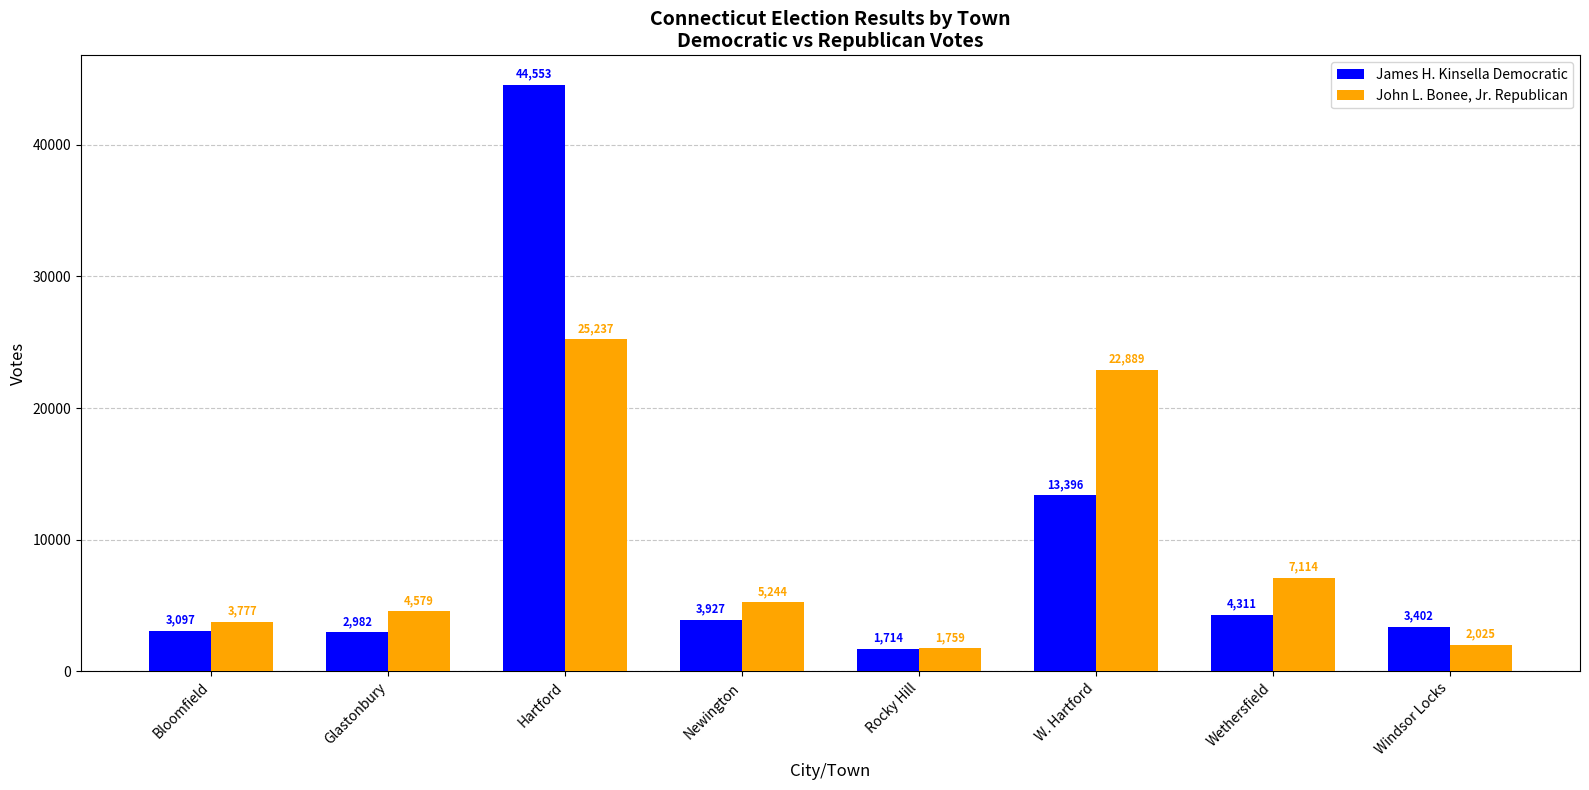

The value of John L. Bonee, Jr. Republican at Newington is 7108. True or false?

False